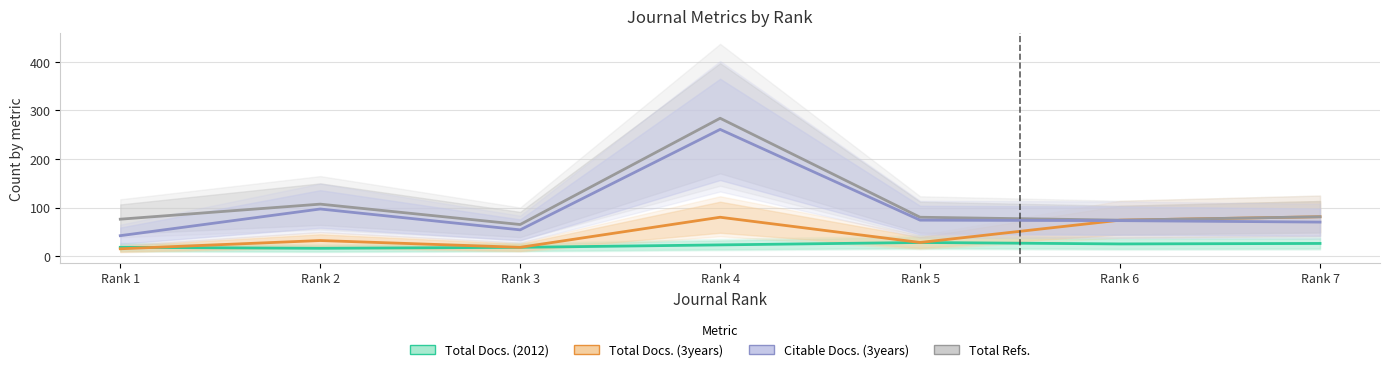

True or false: Total Refs. and Total Docs. (2012) cross at least once.

False